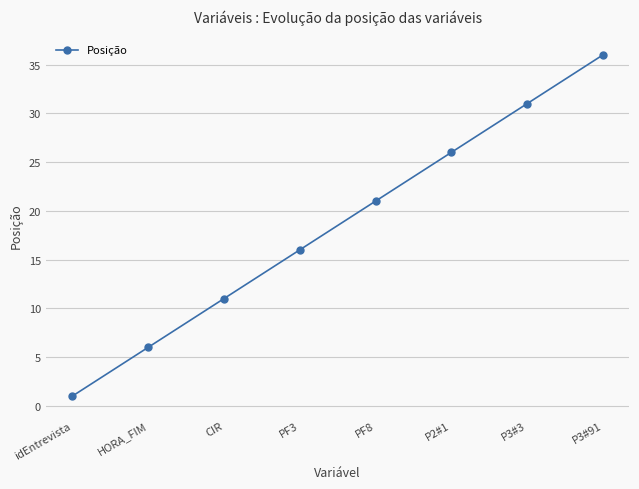

Rank the categories by value from lowest to highest.

idEntrevista, HORA_FIM, CIR, PF3, PF8, P2#1, P3#3, P3#91